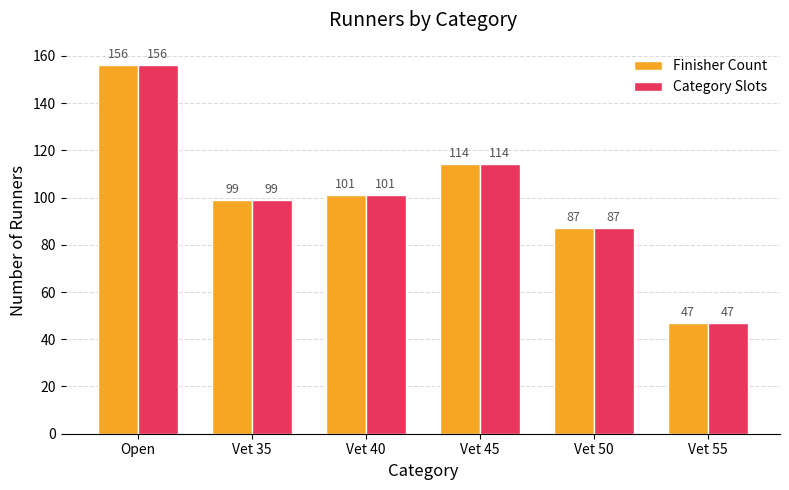

What is the sum of all Finisher Count values?

604